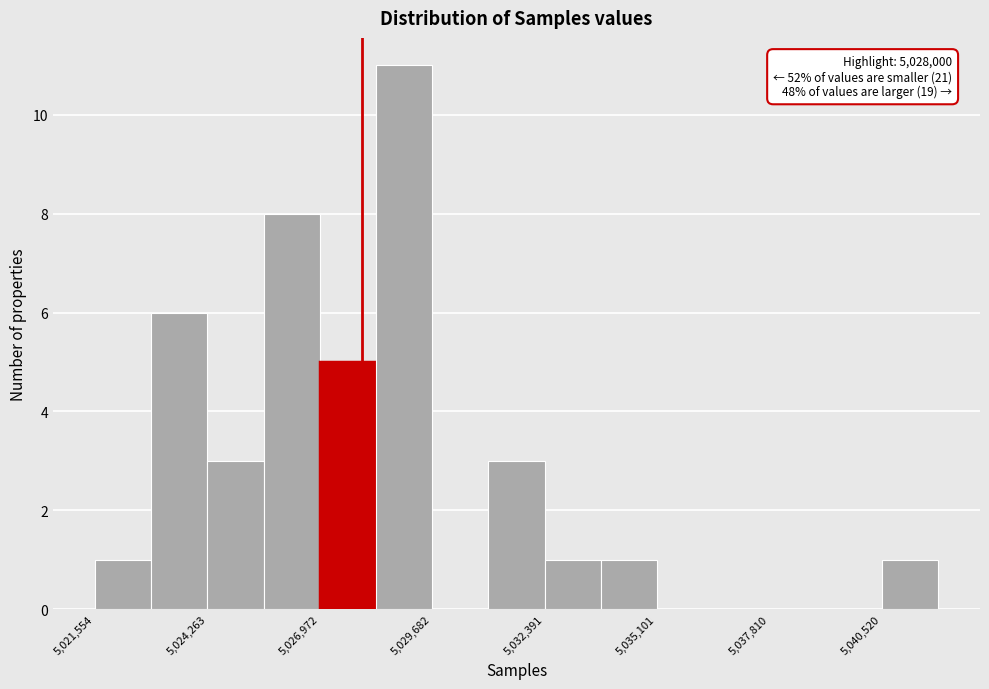

Around what value on the x-axis is the tallest bar? Give the approximate position of its centre, as read against the axis.

5029000